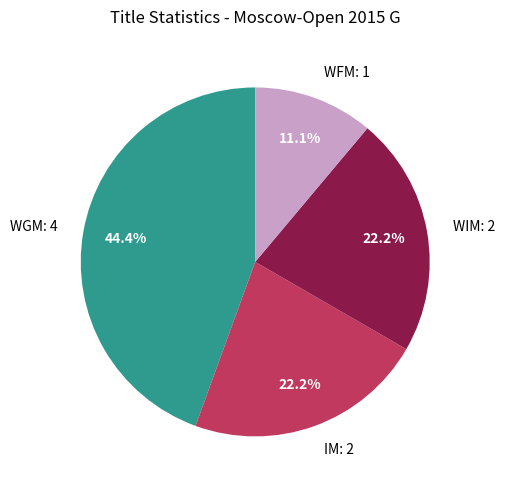

How much of the chart is everything except IM?

77.8%